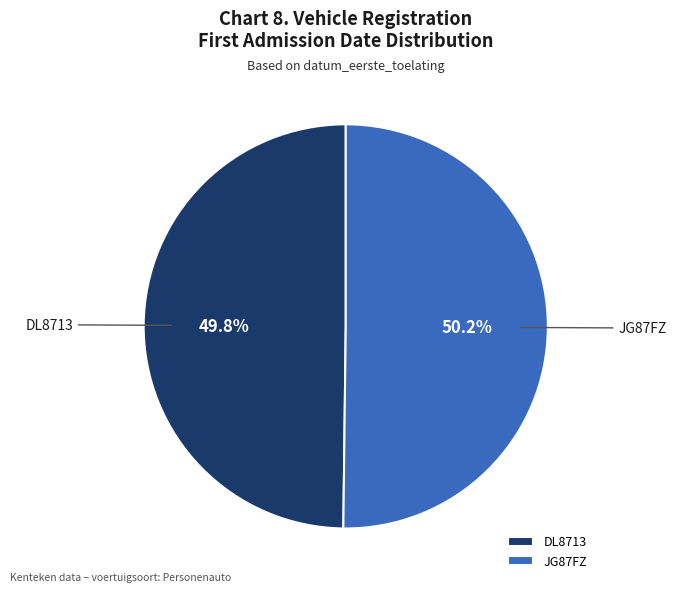

True or false: JG87FZ accounts for 50% of the total.

True